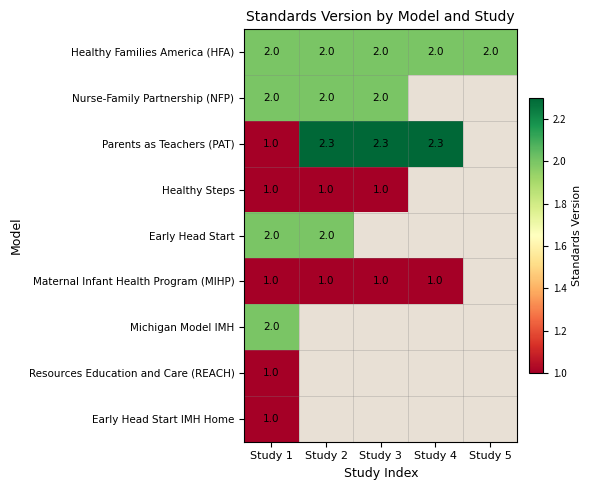

Is it true that Healthy Families America (HFA) equals 0.5 at Study 2?

False